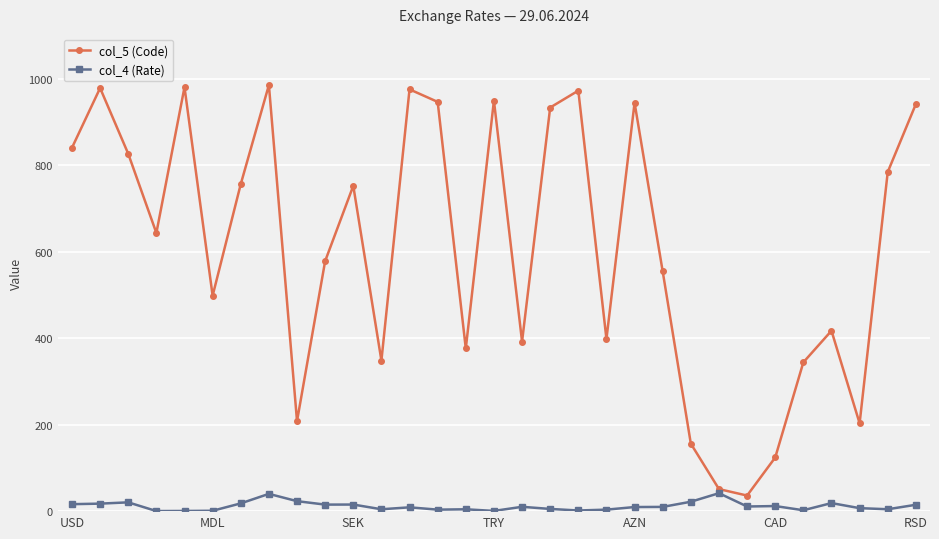

Which series has the widest spread of values?

col_5 (Code)